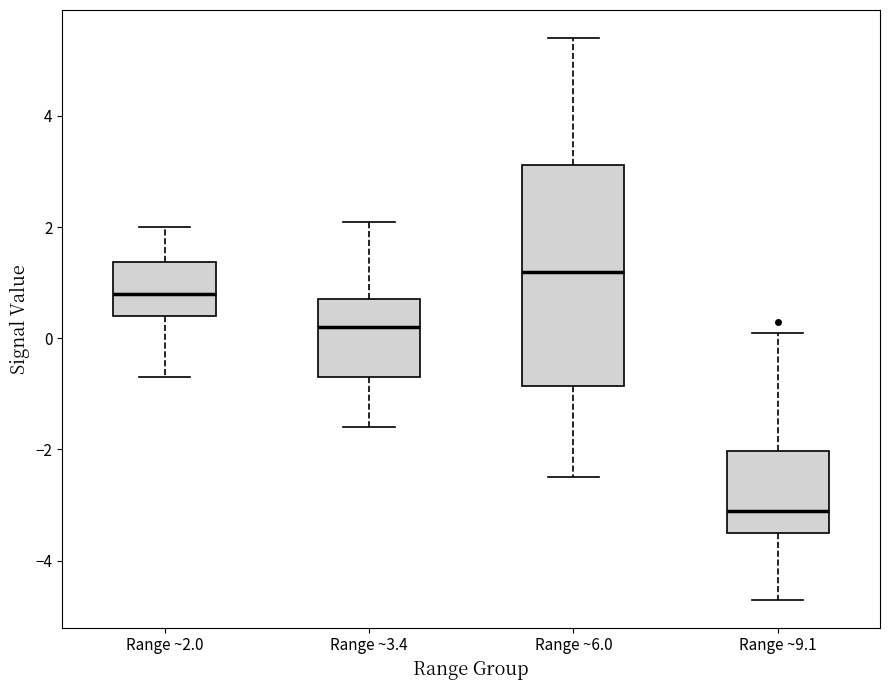

Which box has the lowest median line?

Range ~9.1